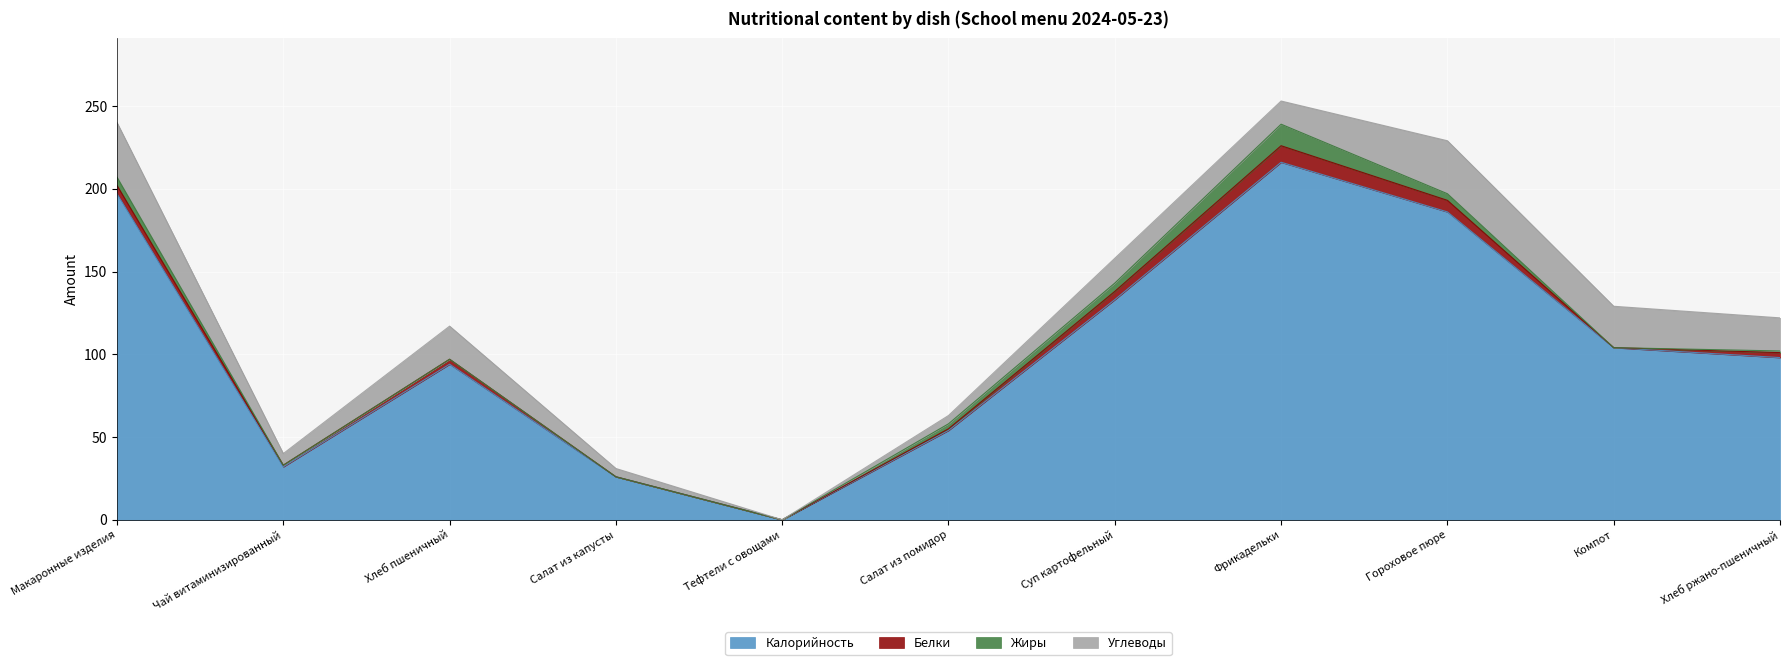

True or false: Калорийность and Белки cross at least once.

False